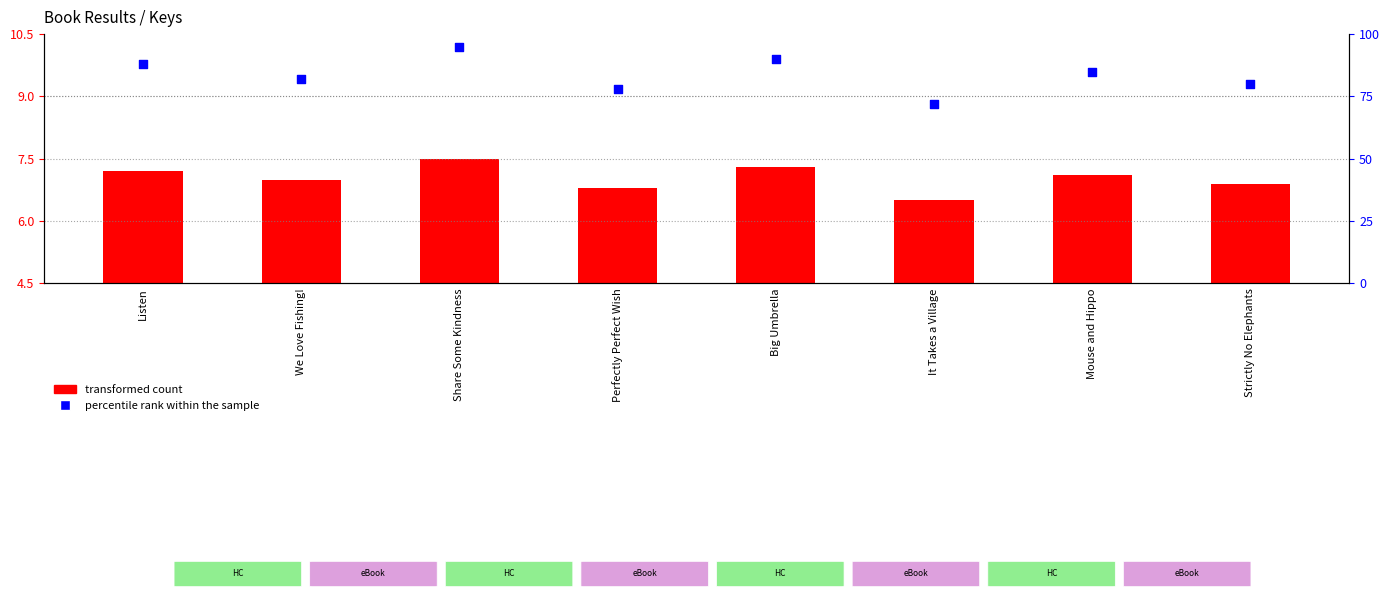

What are all the series names shown in the legend?

transformed count, percentile rank within the sample